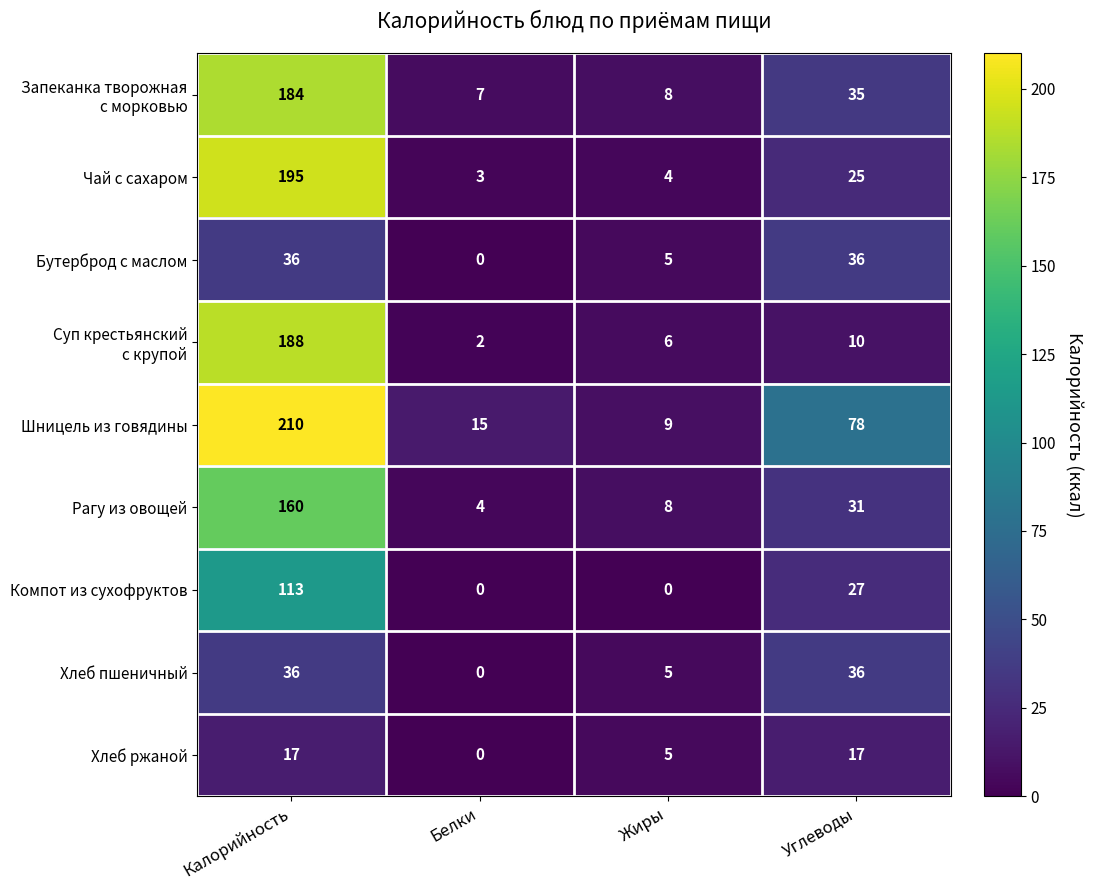

At which label does Чай с сахаром reach its minimum?

Белки